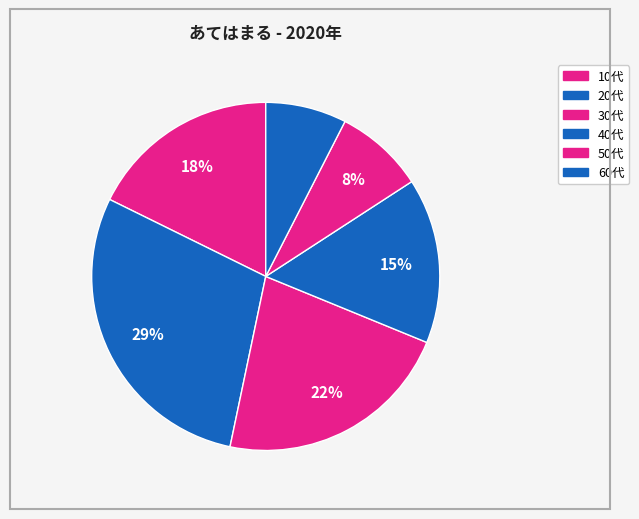

Is there a majority slice in this chart?

No